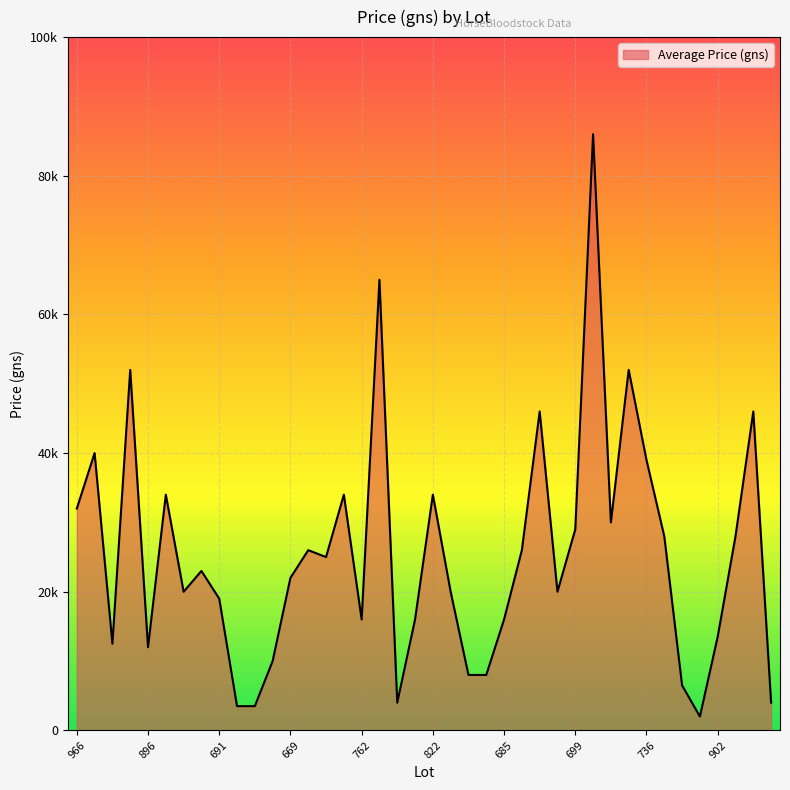

What is the smallest value displayed?

2000